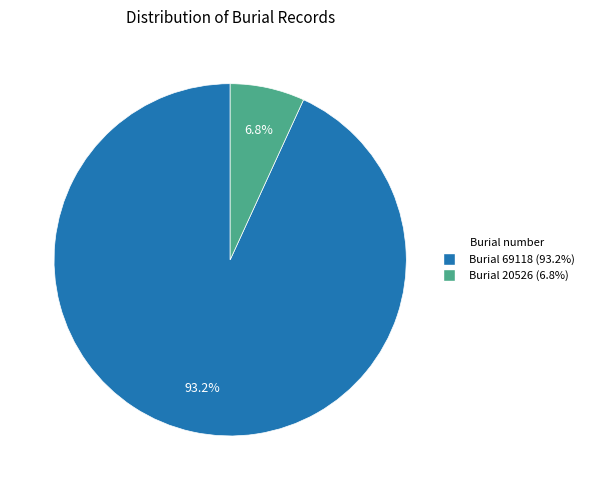

Is there any slice that represents more than half of the pie?

Yes